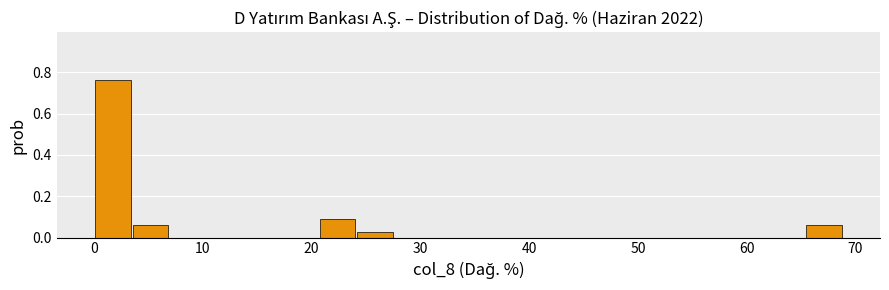

Around what value on the x-axis is the tallest bar? Give the approximate position of its centre, as read against the axis.

2